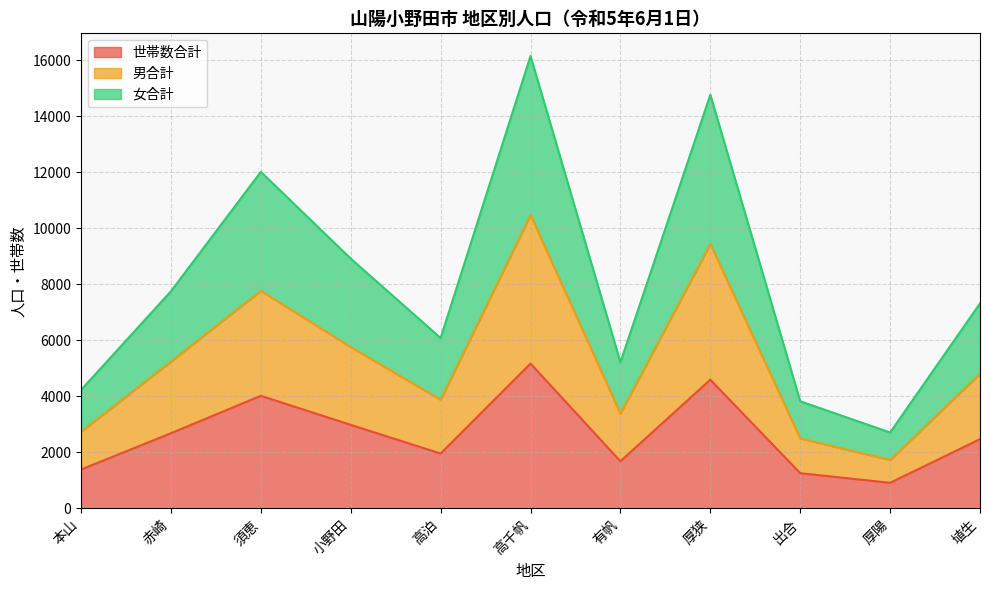

At 出合, list the series in order from smallest to largest.

世帯数合計, 女合計, 男合計